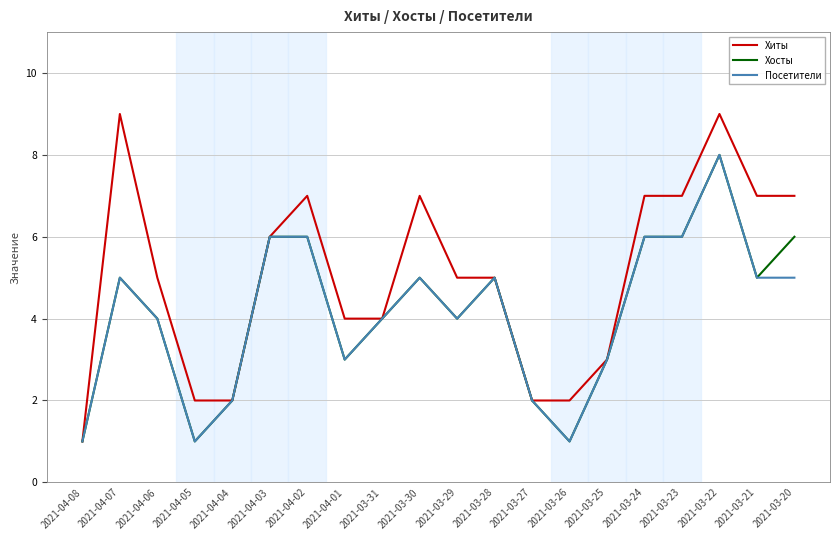

What is the spread (max minus min) of values at 2021-04-02?

1